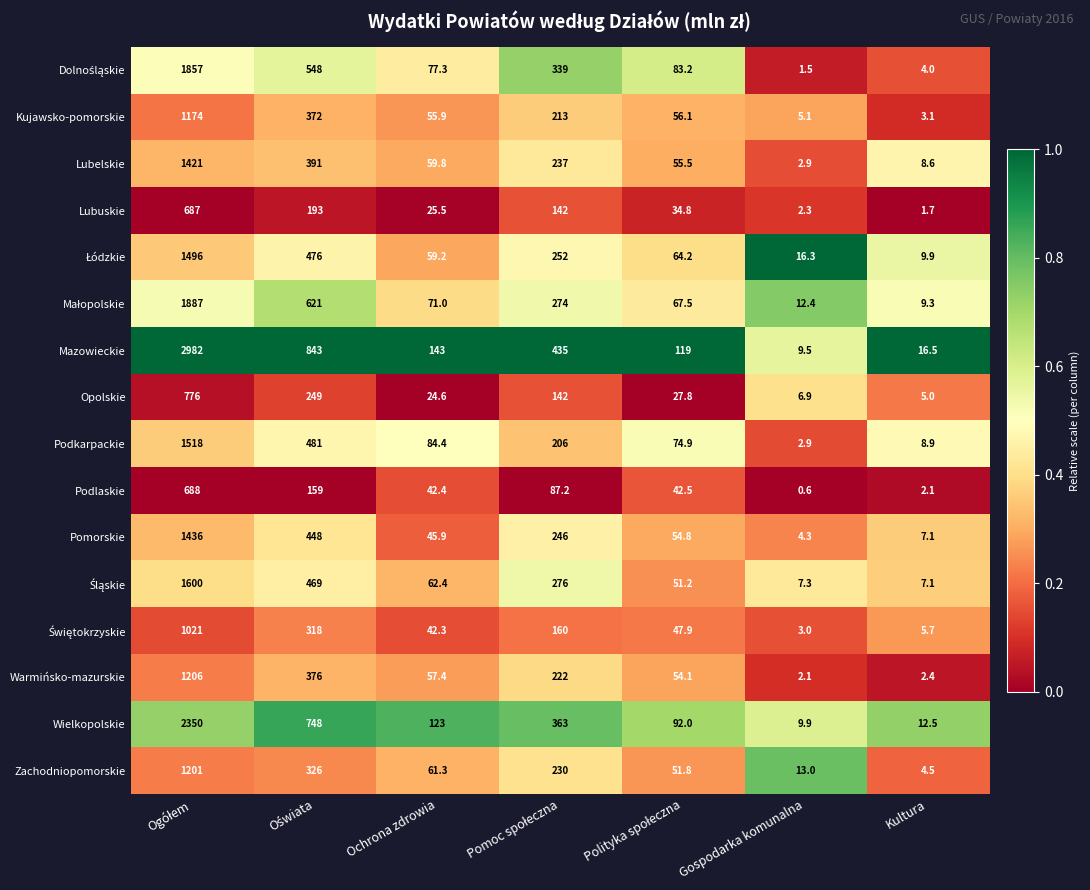

What is the spread (max minus min) of values at Ochrona zdrowia?

118.4